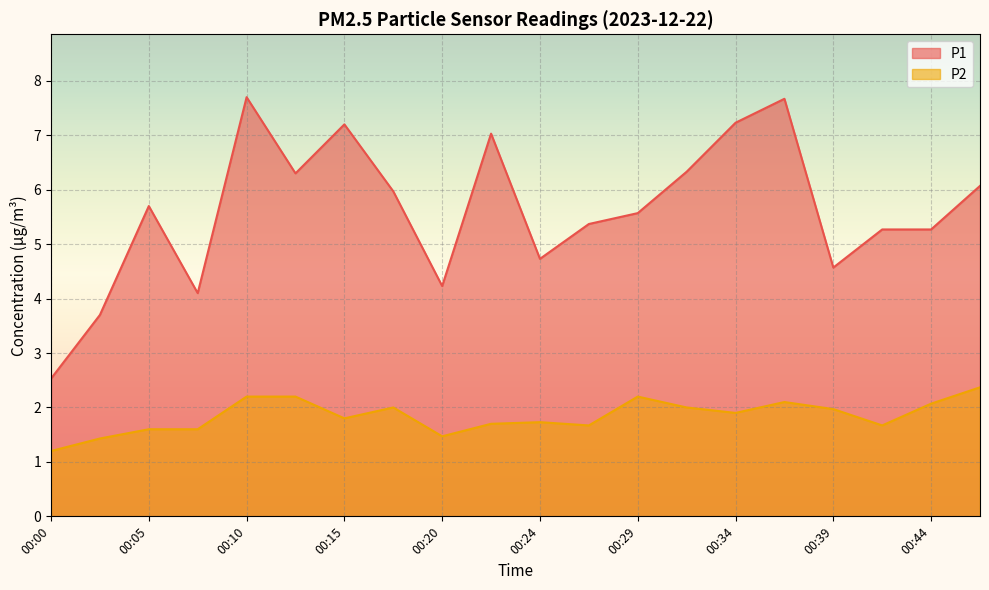

True or false: P2 and P1 cross at least once.

False